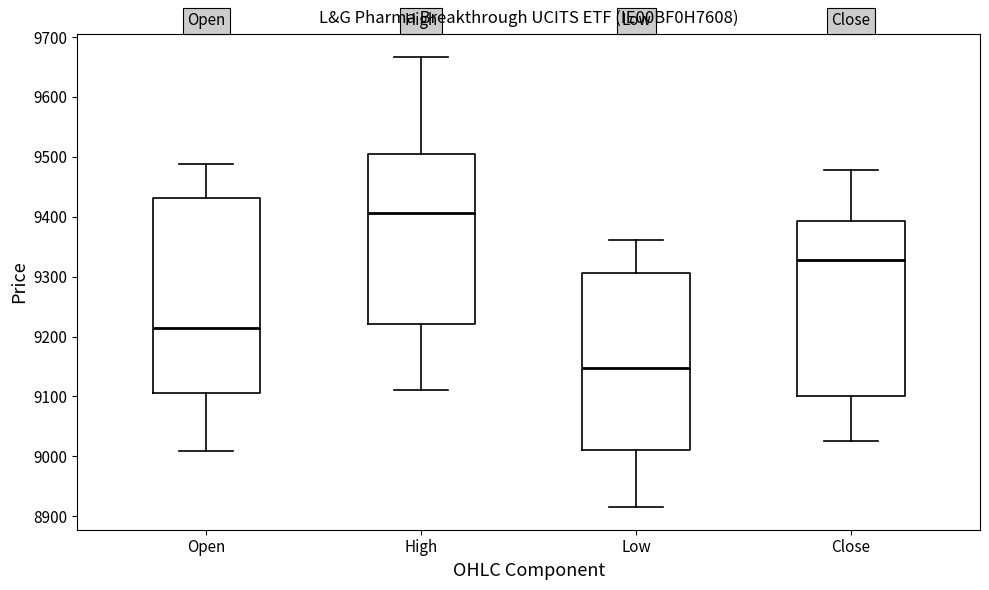

Comparing the boxes themselves (not the whiskers), which one is the tallest?

Open